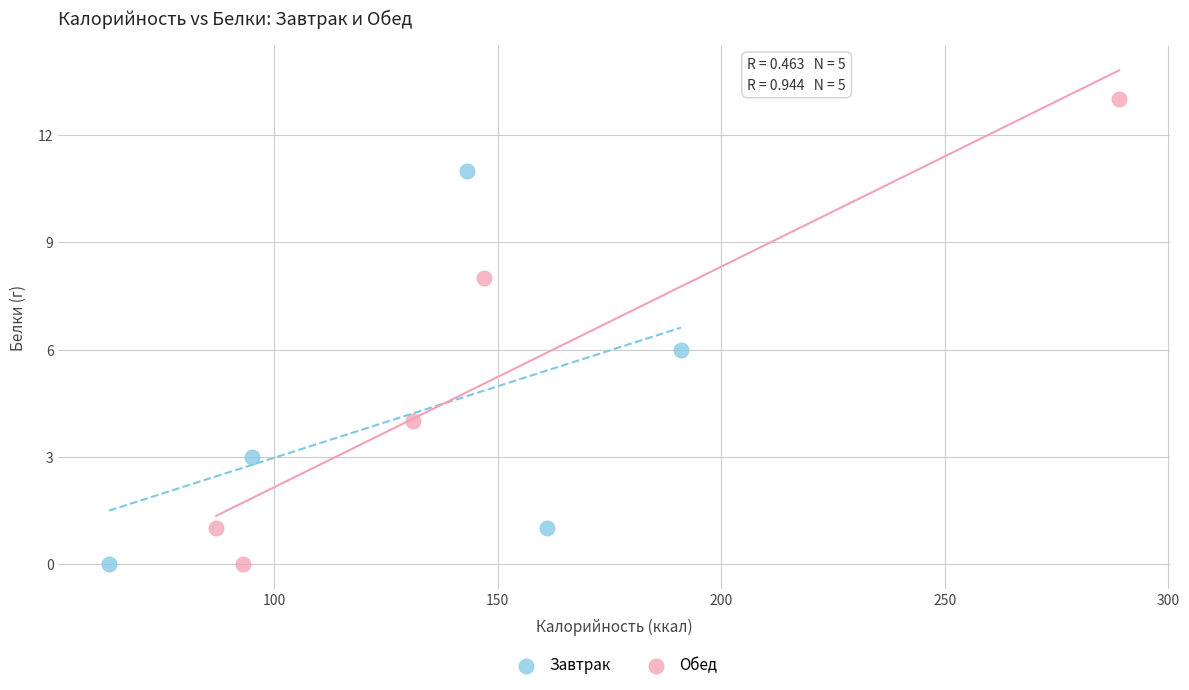

Which series reaches the maximum Y coordinate?

Обед